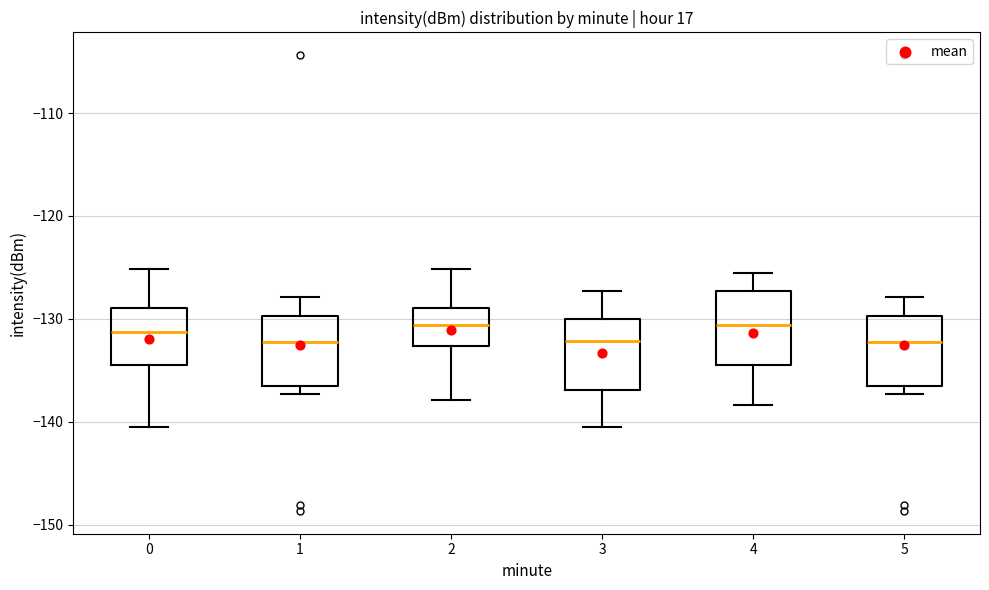

Reading left to right, transcribe this box plot: for each box, give where its median line is, the range the box spans, and where its two whiskers end, as read against the y-axis. The values are not printed on the chart, so give them approximately, as read against the axis.

0: median -131, box -134 to -129, whiskers -140 to -125
1: median -132, box -137 to -130, whiskers -137 (just below the box's lower edge) to -128
2: median -131, box -133 to -129, whiskers -138 to -125
3: median -132, box -137 to -130, whiskers -140 to -127
4: median -131, box -134 to -127, whiskers -138 to -126
5: median -132, box -137 to -130, whiskers -137 (just below the box's lower edge) to -128